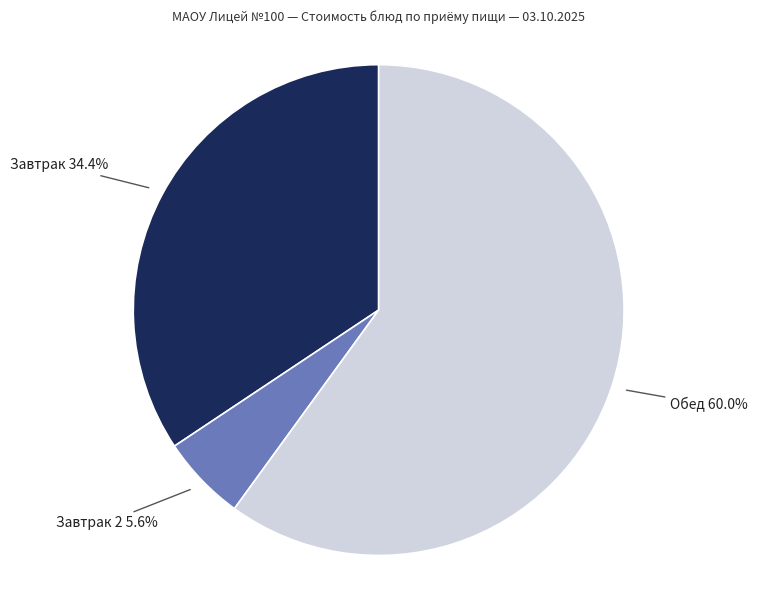

Is there any slice that represents more than half of the pie?

Yes